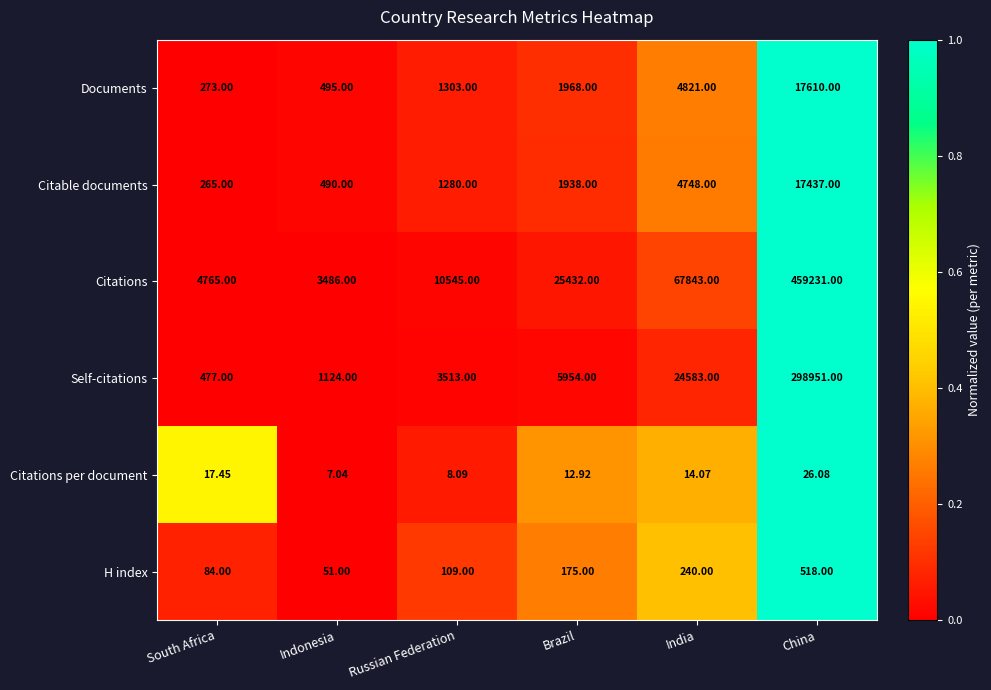

Where is Citations nearest to the value 231358?

India